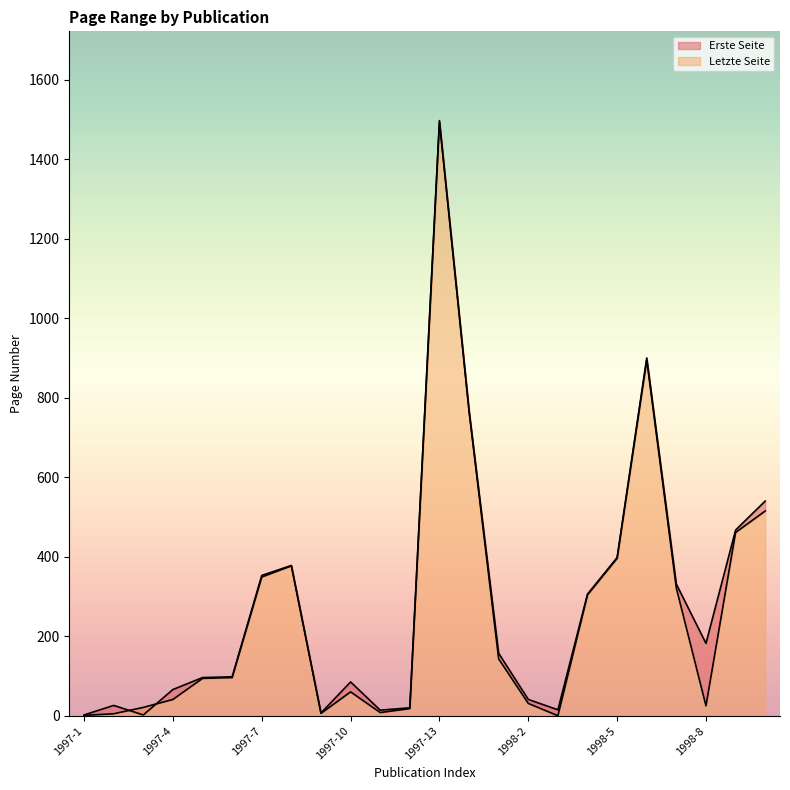

What is the difference between the maximum and minimum values in the Erste Seite series?

1494